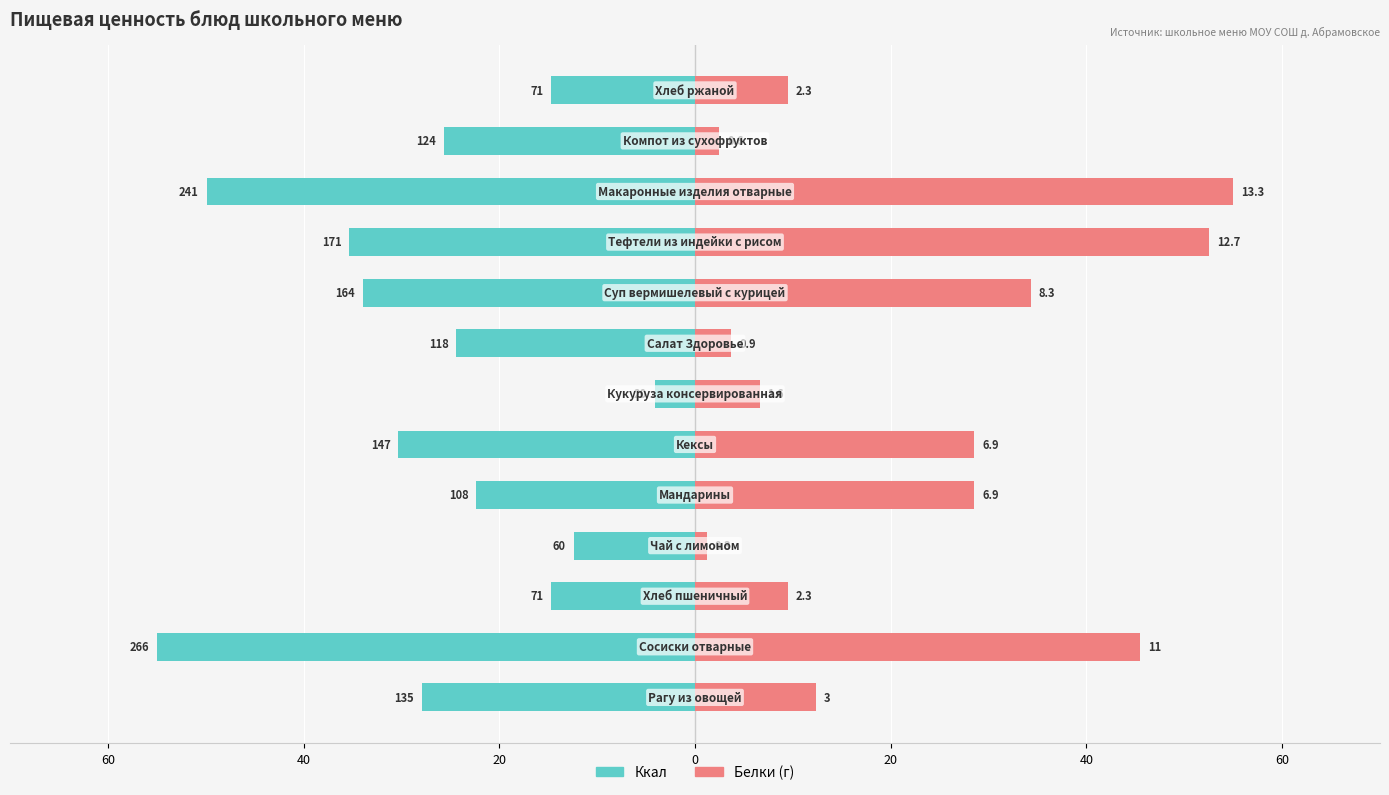

The value of Белки at 20 is 2.4. True or false?

False